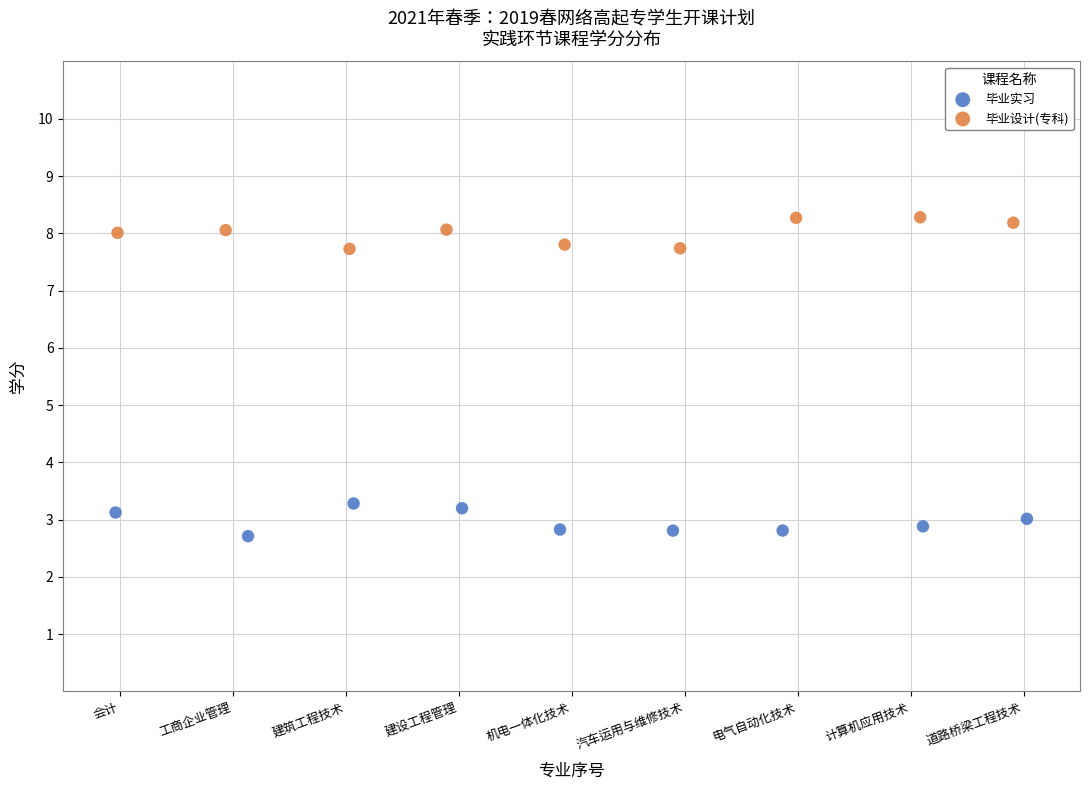

Which series contains the highest Y value?

毕业设计(专科)